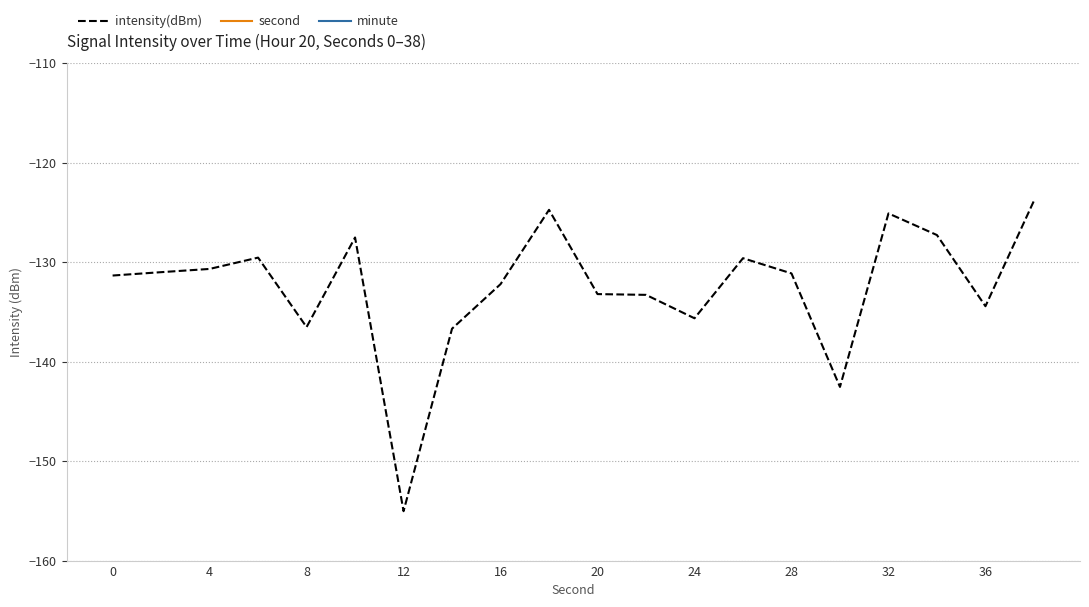

What is the average value of the second series?

19.0